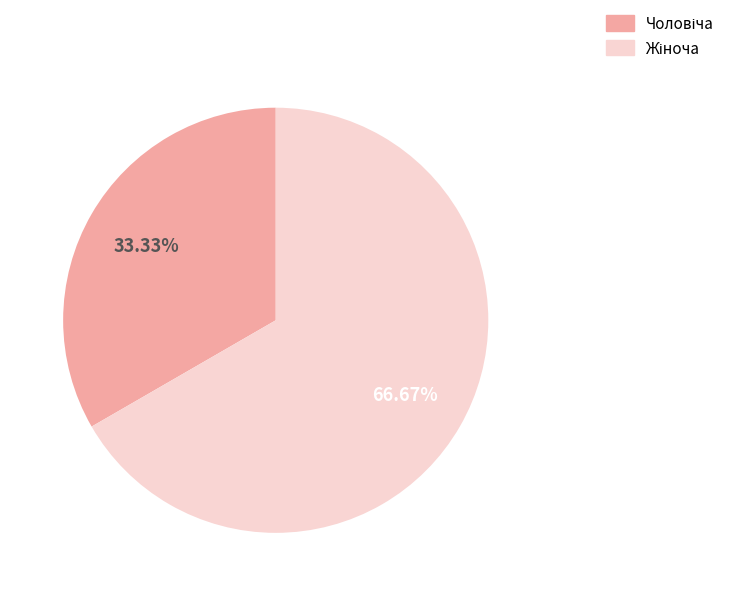

Is there a majority slice in this chart?

Yes